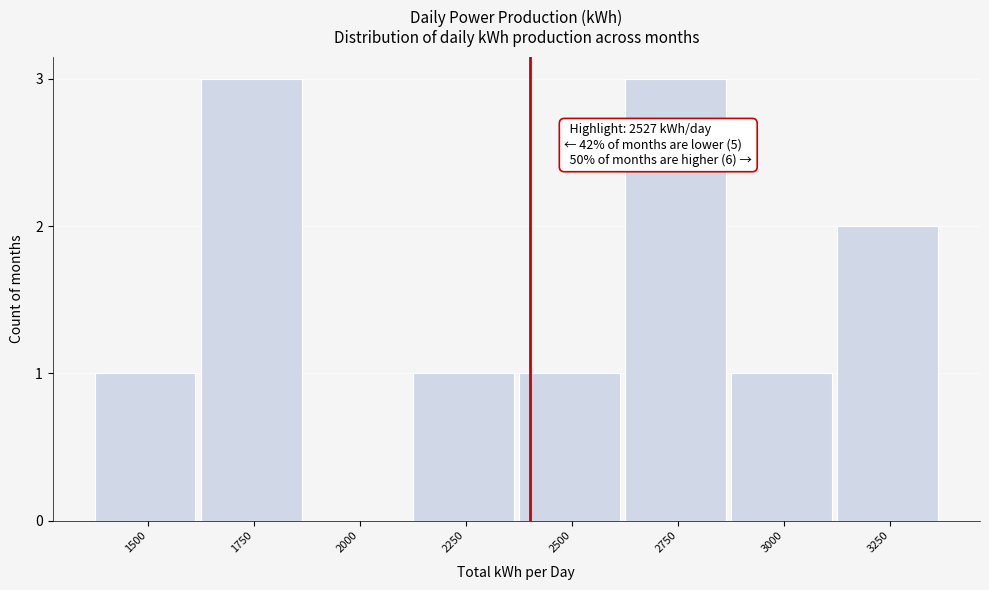

Reading left to right, what are all the values shown in this chart?

1500=1	1750=3	2000=0	2250=1	2500=1	2750=3	3000=1	3250=2